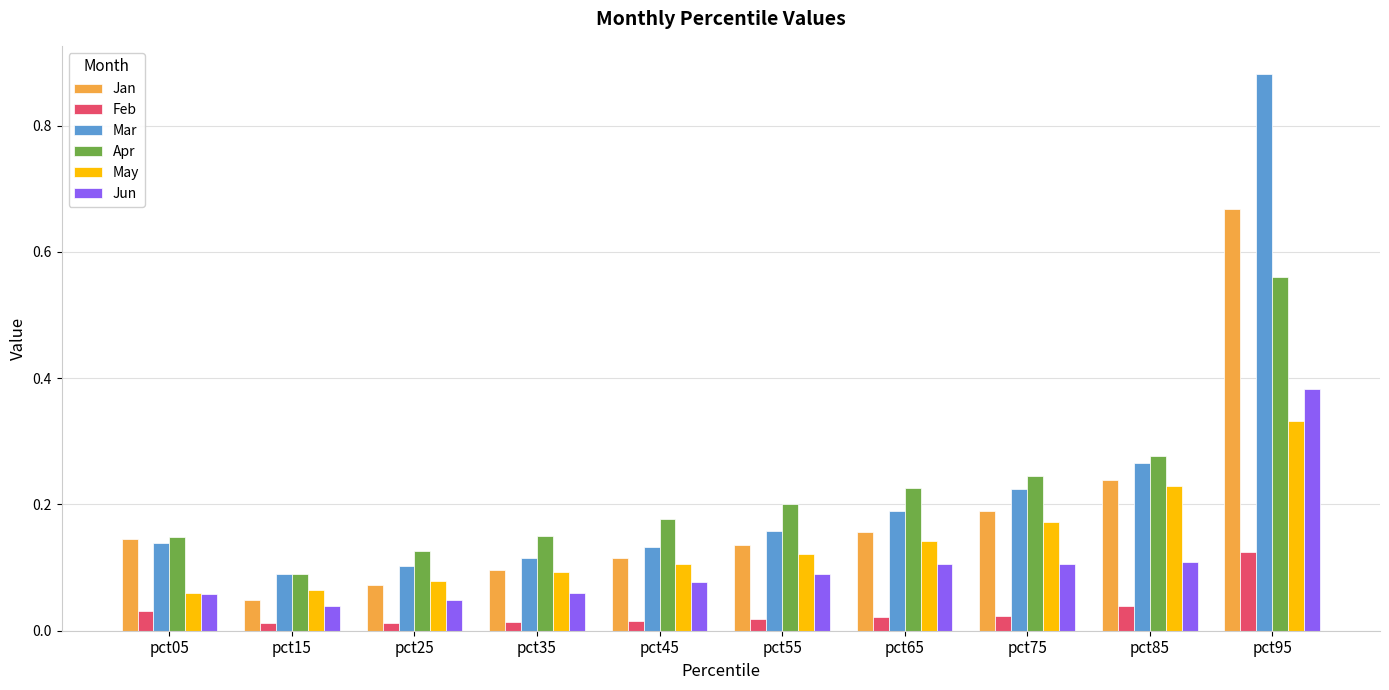

Which series has the widest spread of values?

Mar